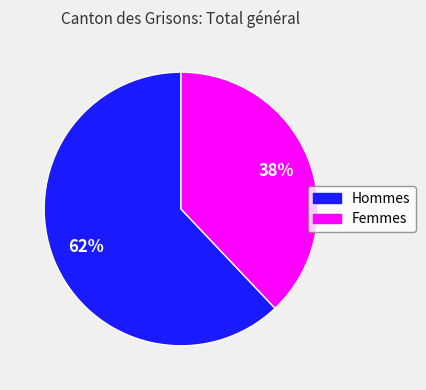

To the nearest percent, what portion does Femmes represent?

38%